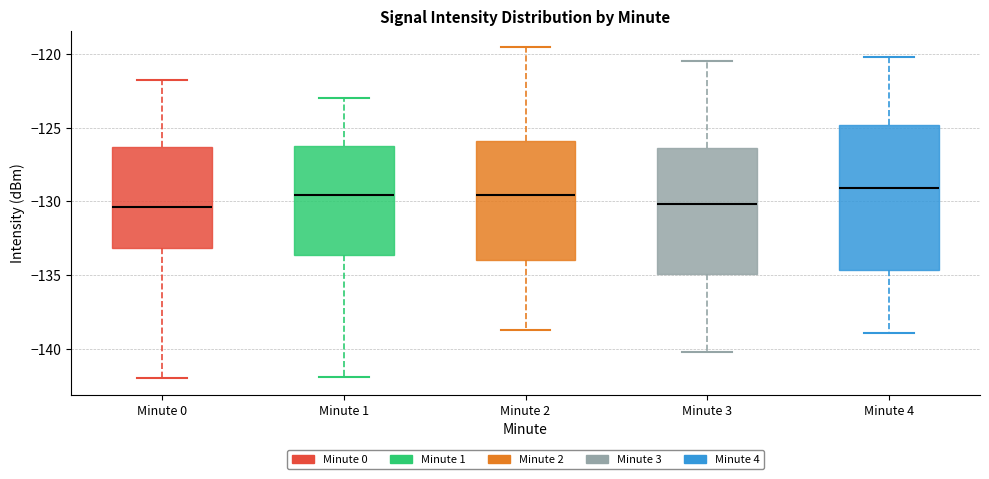

Reading left to right, transcribe this box plot: for each box, give where its median line is, the range the box spans, and where its two whiskers end, as read against the y-axis. The values are not printed on the chart, so give them approximately, as read against the axis.

Minute 0: median -130.5, box -133.0 to -126.5, whiskers -142.0 to -122.0
Minute 1: median -129.5, box -133.5 to -126.5, whiskers -142.0 to -123.0
Minute 2: median -129.5, box -134.0 to -126.0, whiskers -138.5 to -119.5
Minute 3: median -130.0, box -135.0 to -126.5, whiskers -140.0 to -120.5
Minute 4: median -129.0, box -134.5 to -125.0, whiskers -139.0 to -120.0